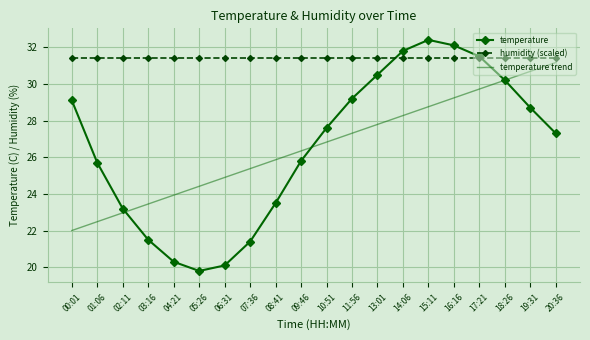

At which label does temperature first exceed 27?

00:01